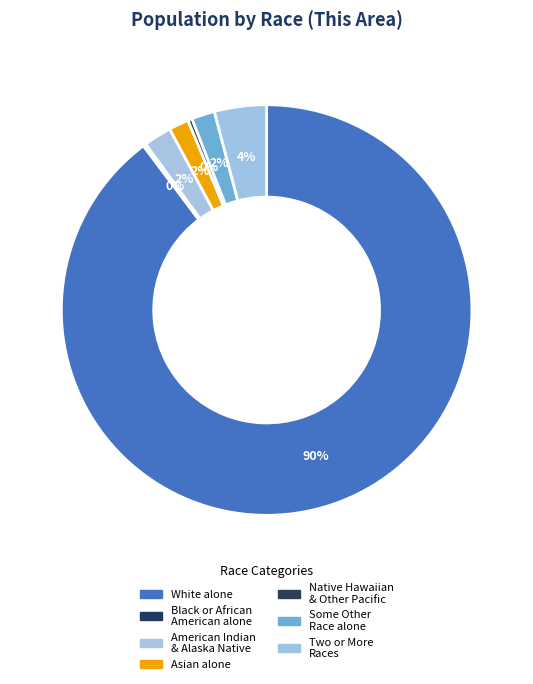

What is the smallest slice in the pie chart?

Black or African American alone